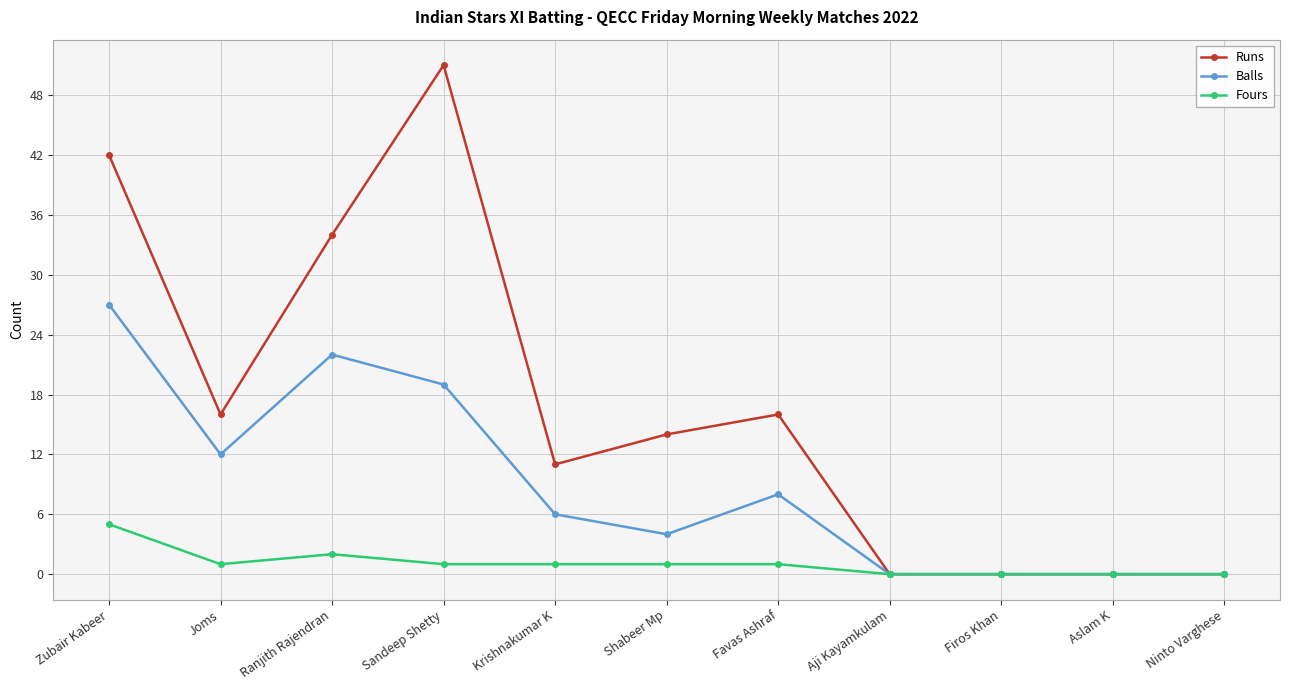

Which series has the largest total across all categories?

Runs